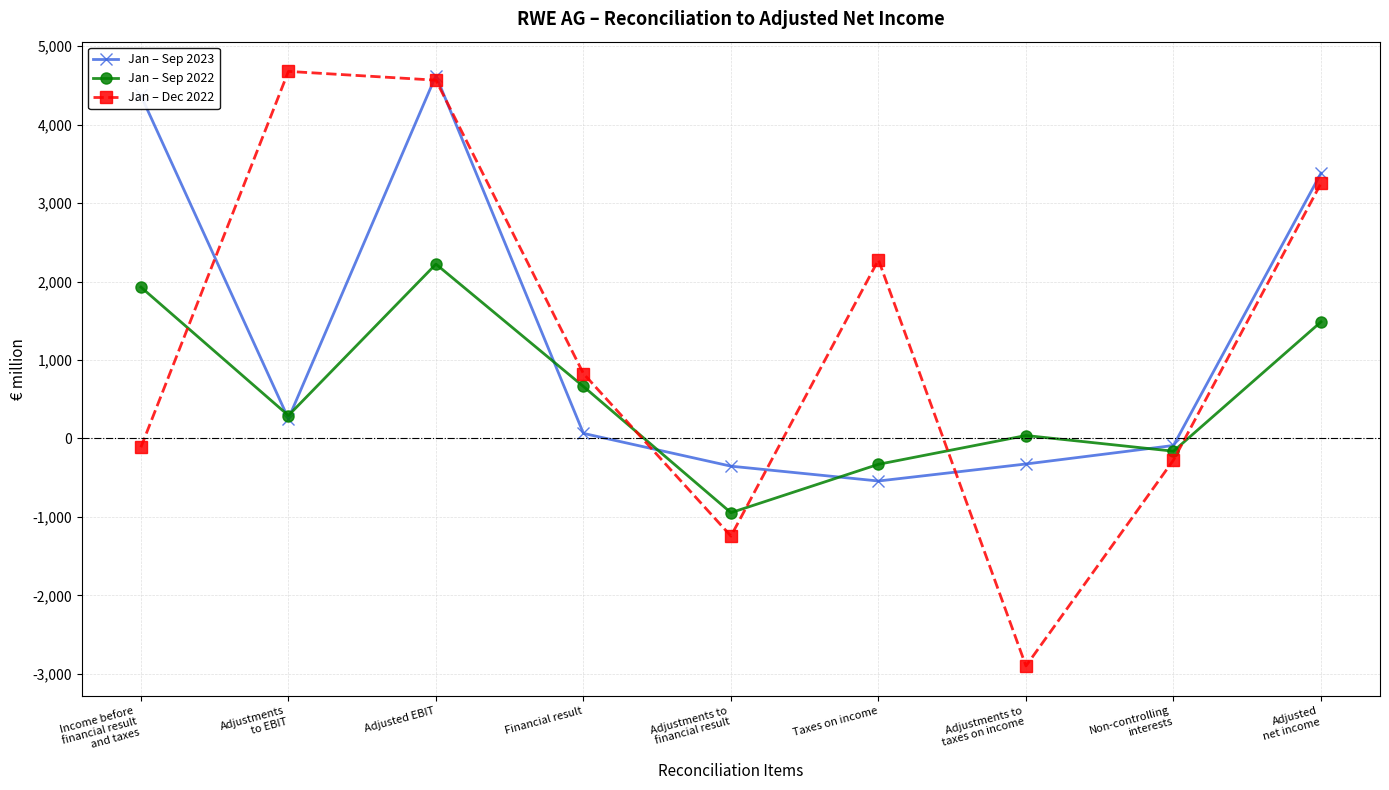

What is the difference between the Jan – Dec 2022 values at Adjustments to
taxes on income and Adjustments to
financial result?

1656